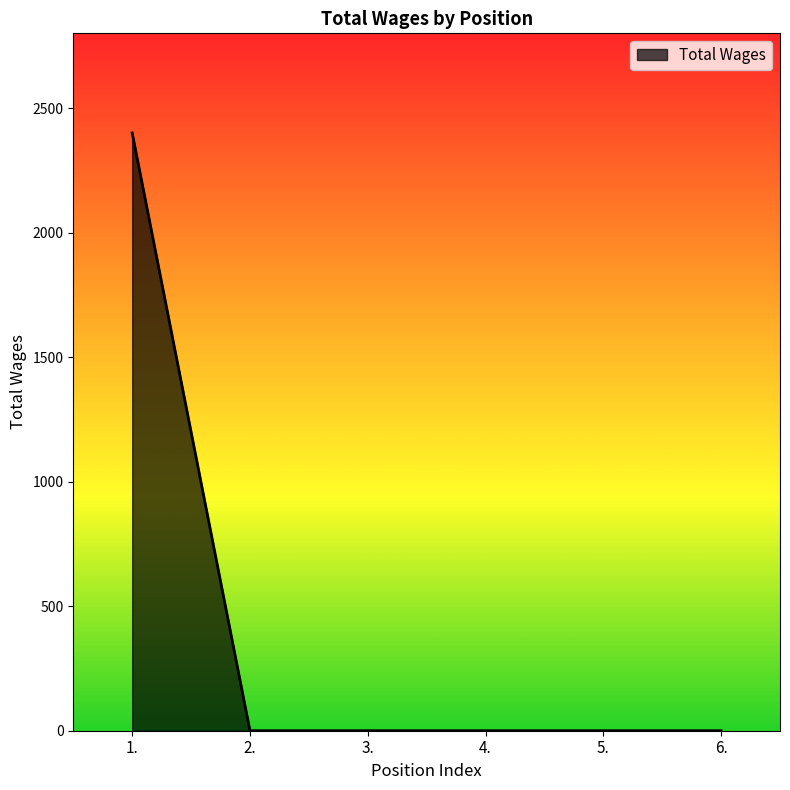

What is the greatest value displayed?

2400